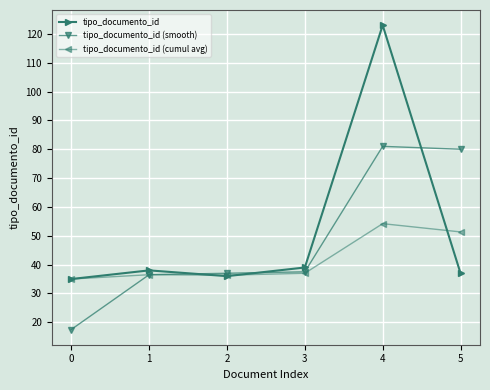

At which category is the sum across all series the highest?

4